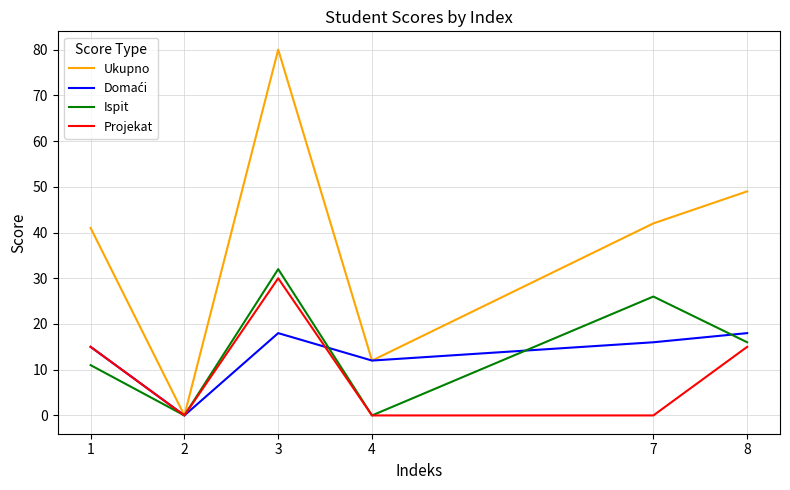

What is the highest value of the Ukupno series?

80